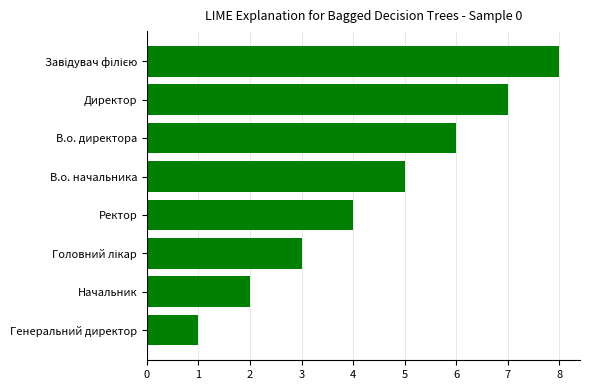

At which label is the value closest to 4?

Ректор